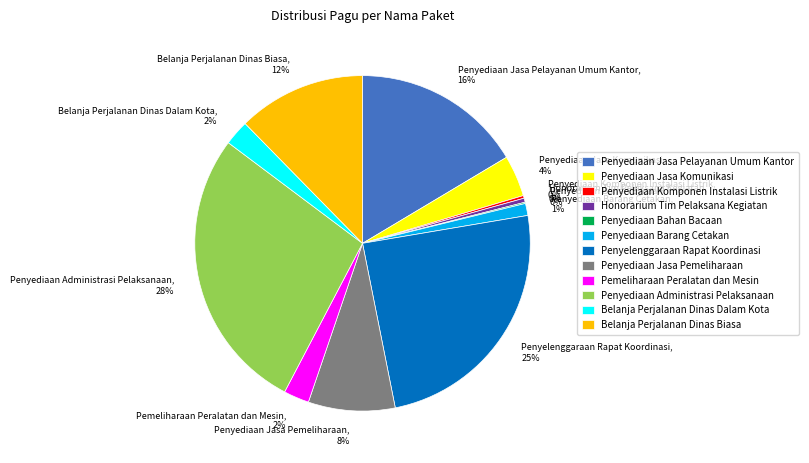

Combined, do Penyelenggaraan Rapat Koordinasi, 25% and Penyediaan Jasa Pemeliharaan, 8% account for over 50%?

No